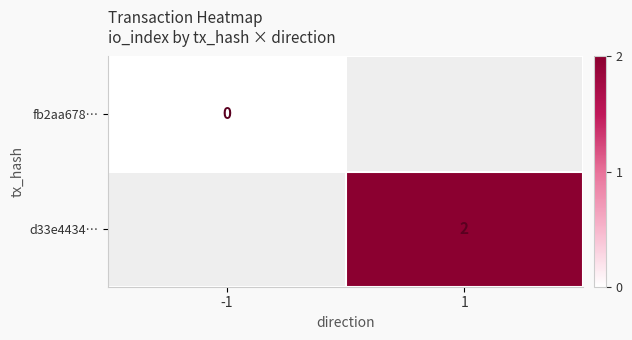

At how many categories does at least one series exceed 1?

1